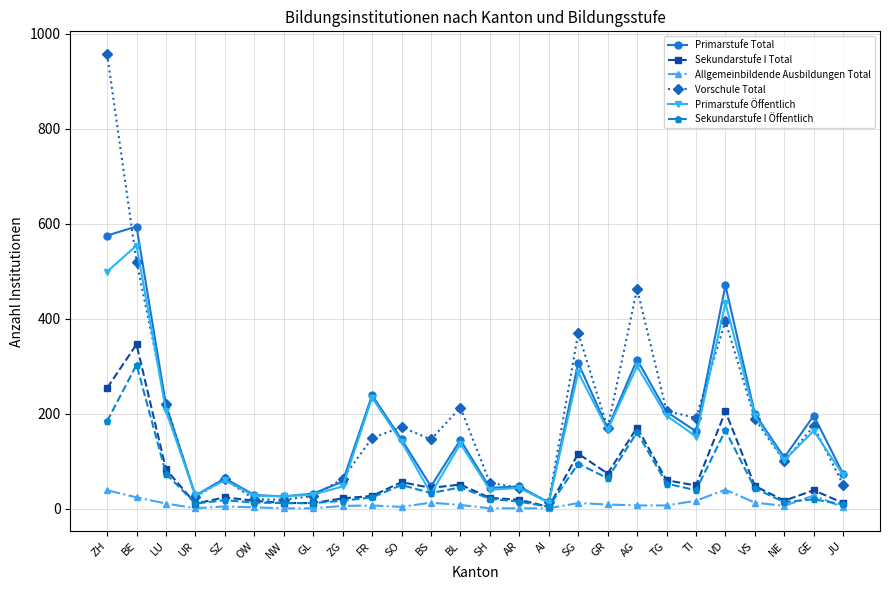

Does the chart display data point markers on the line(s)?

Yes